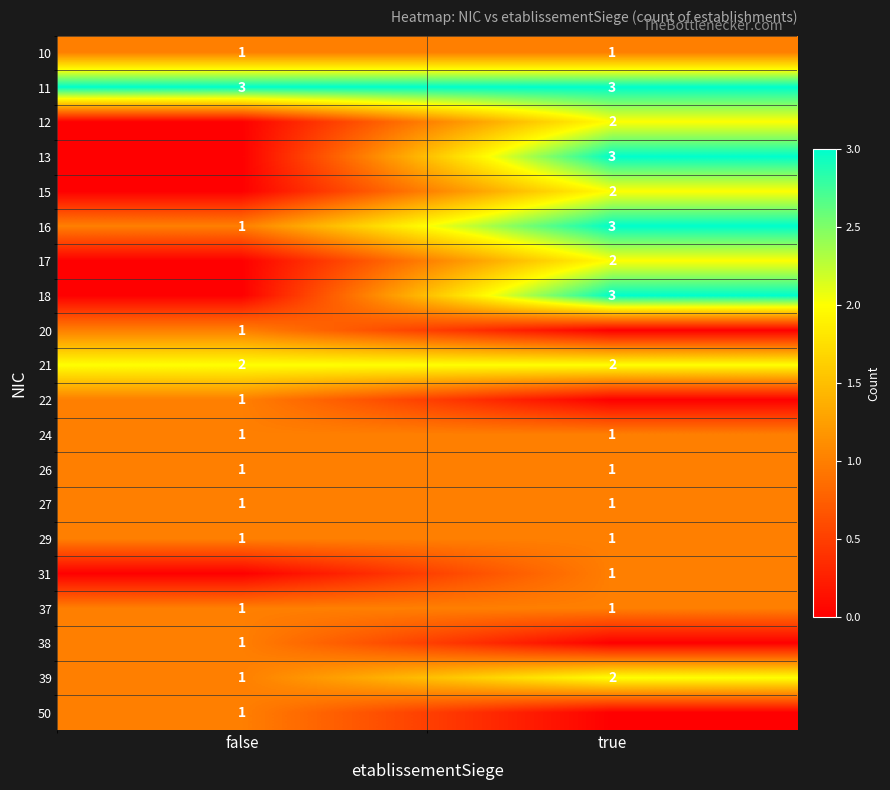

At which category is the sum across all series the highest?

true